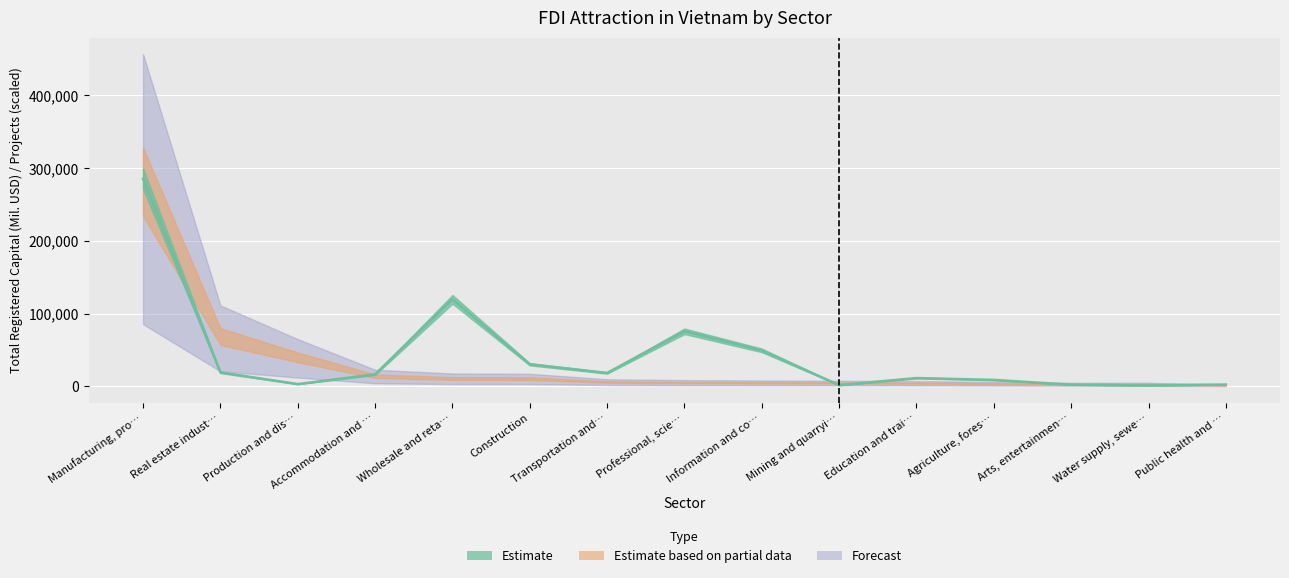

What is the ratio of the value at Public health and … to the value at Mining and quarryi…?

1.5